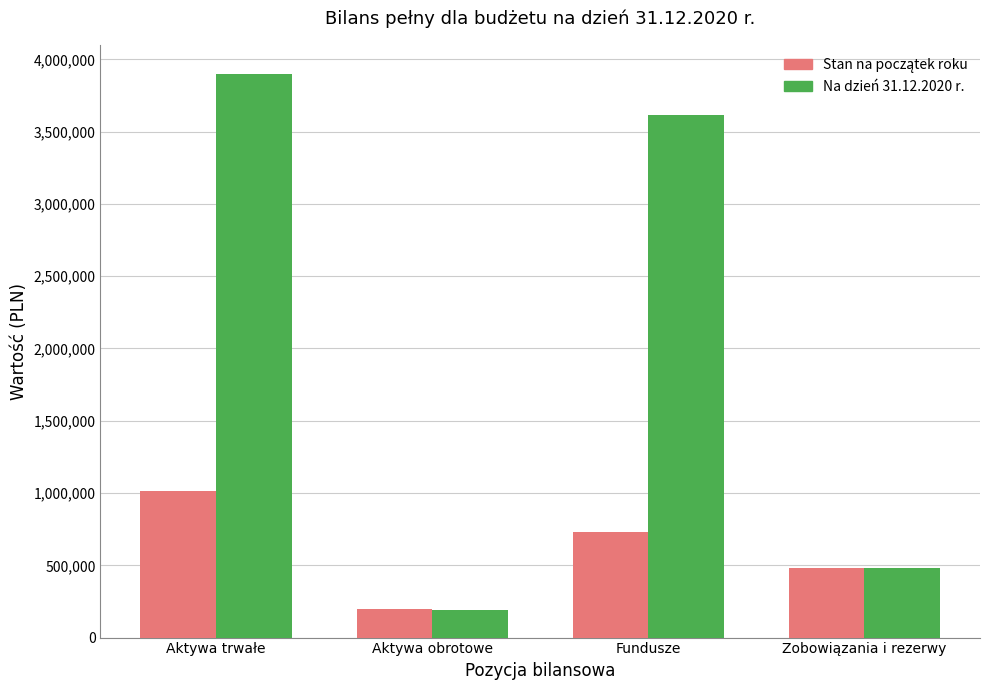

What is the lowest value of the Na dzień 31.12.2020 r. series?

192054.7